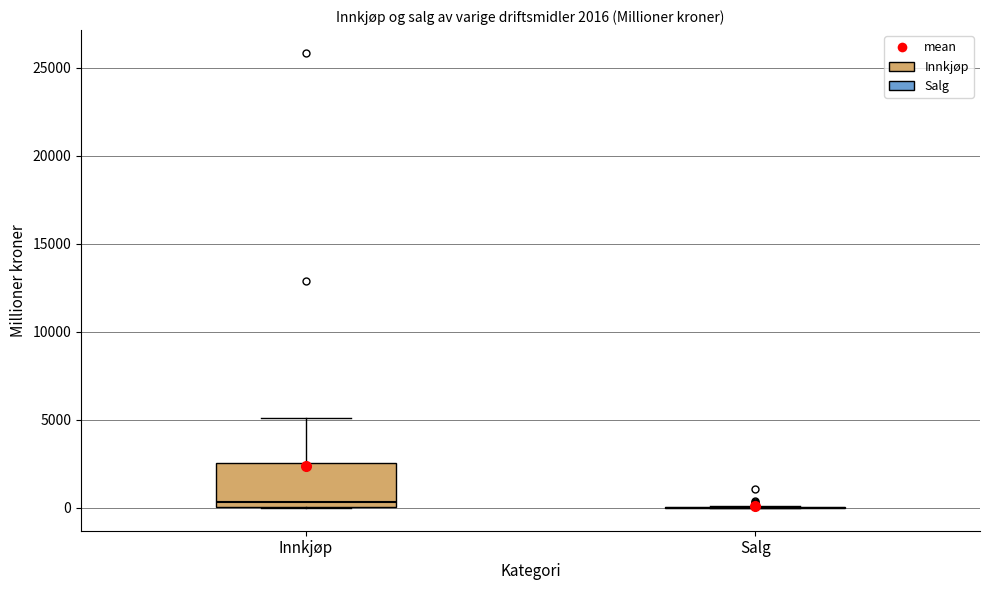

Comparing the boxes themselves (not the whiskers), which one is the tallest?

Innkjøp